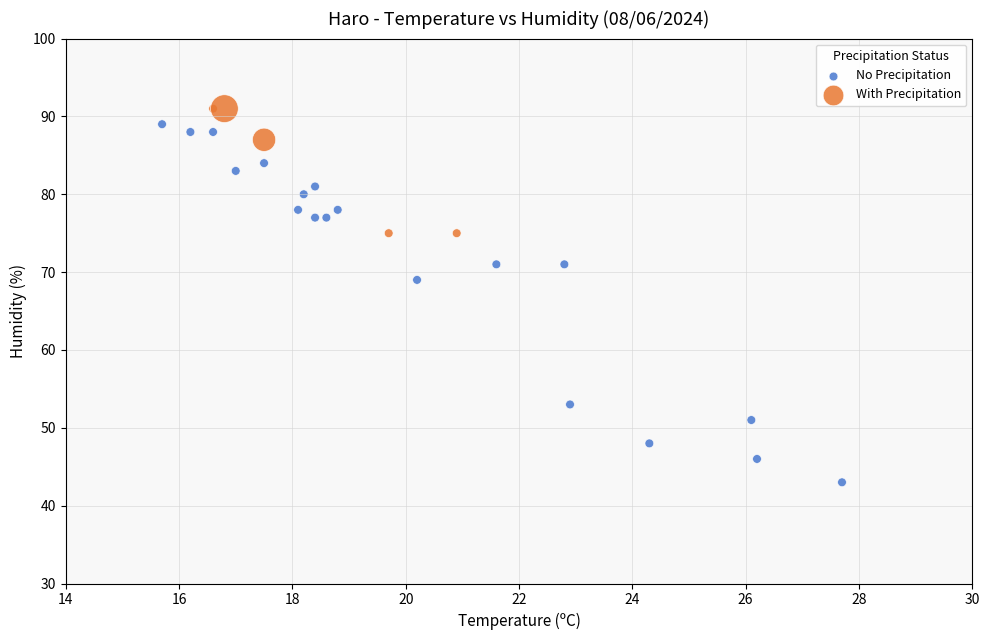

What are all the series names shown in the legend?

No Precipitation, With Precipitation